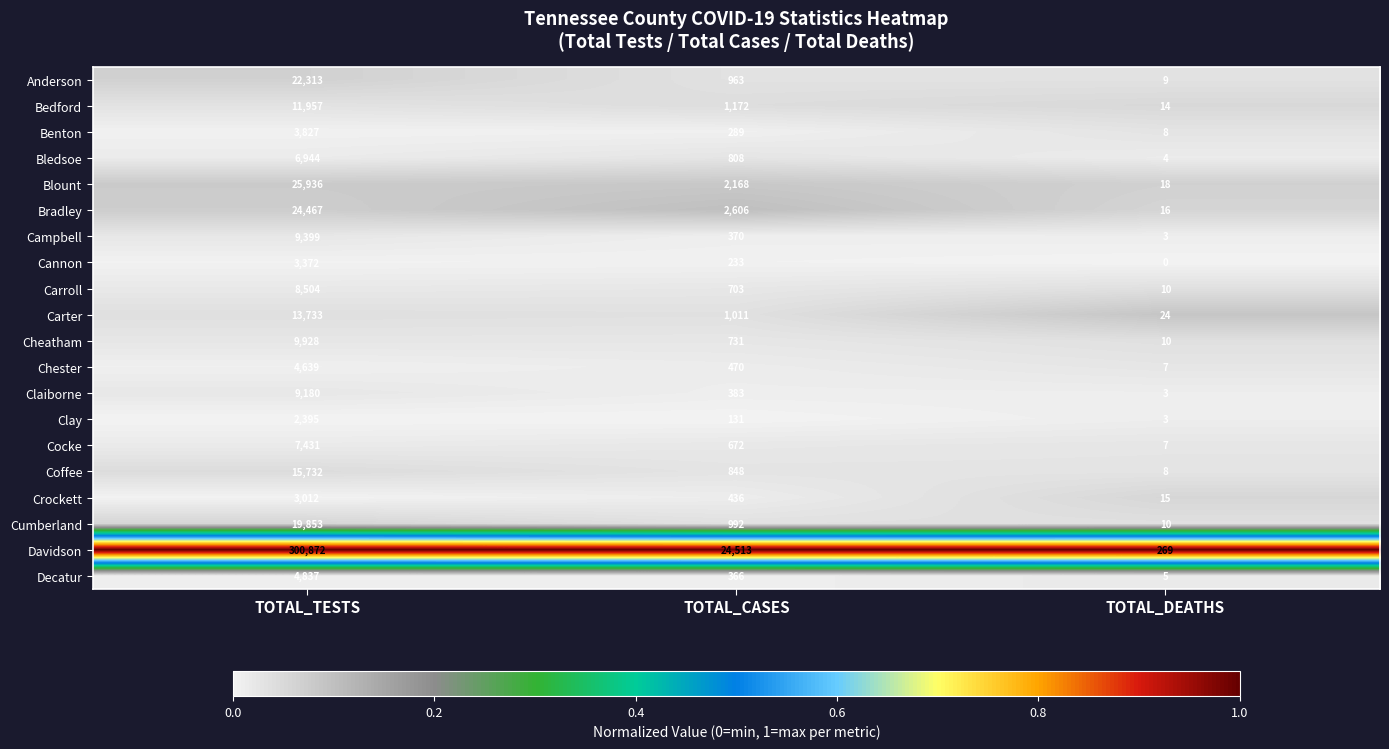

What is the maximum value for Cannon?

3372